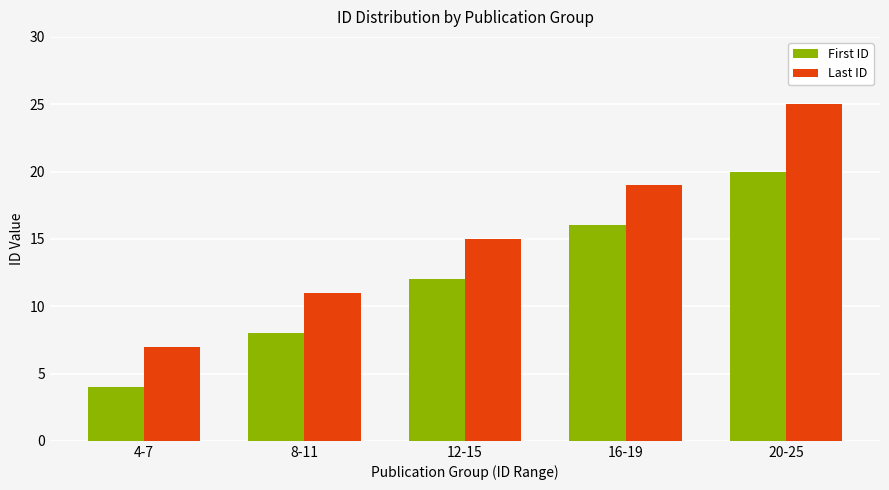

Which series has the widest spread of values?

Last ID